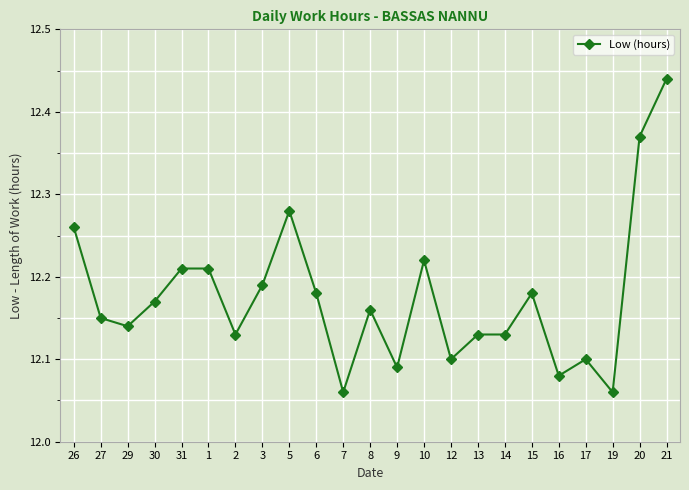

Count the number of data series in this chart.

1